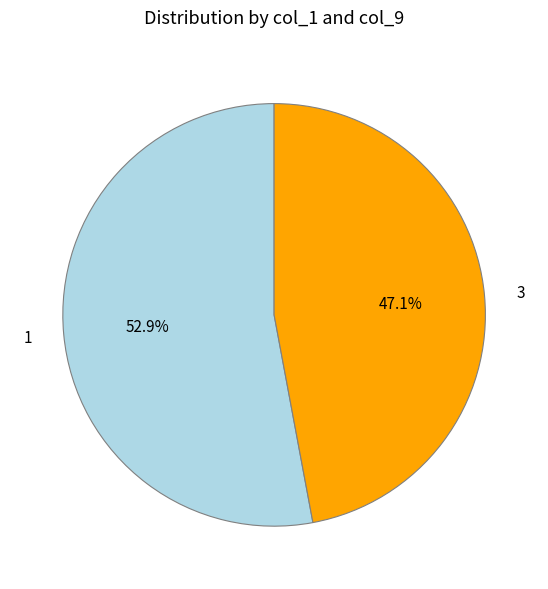

Is there any slice that represents more than half of the pie?

Yes